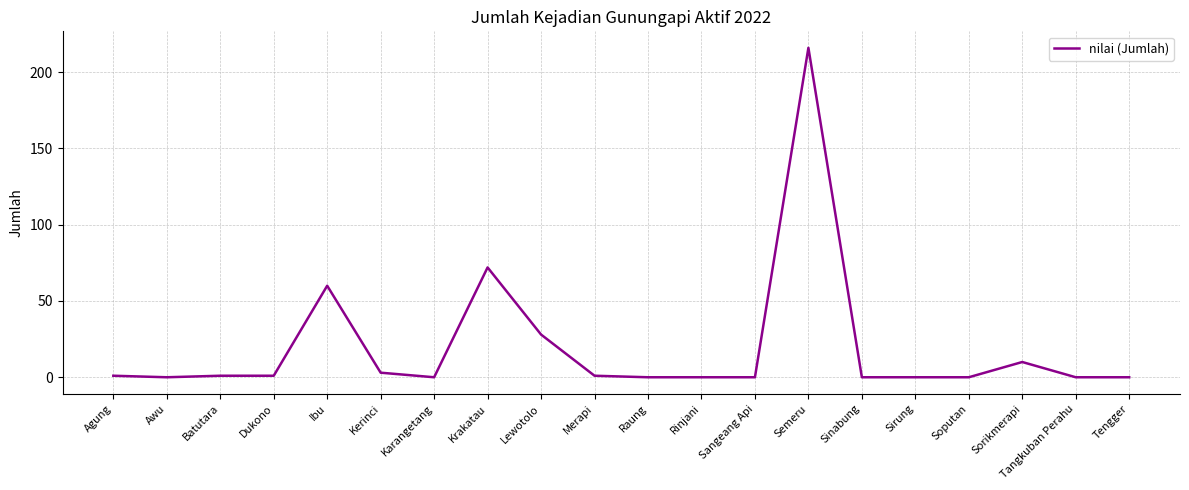

What is the greatest value displayed?

216